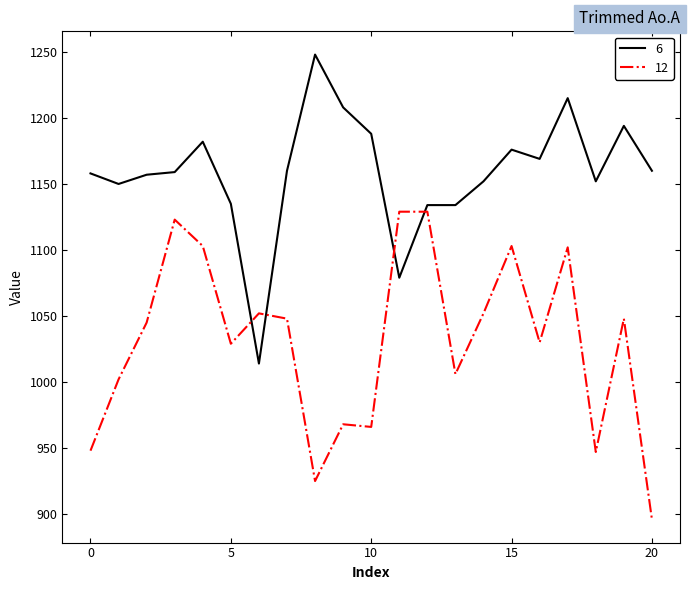

After their last crossing, which series has the higher values: 6 or 12?

6